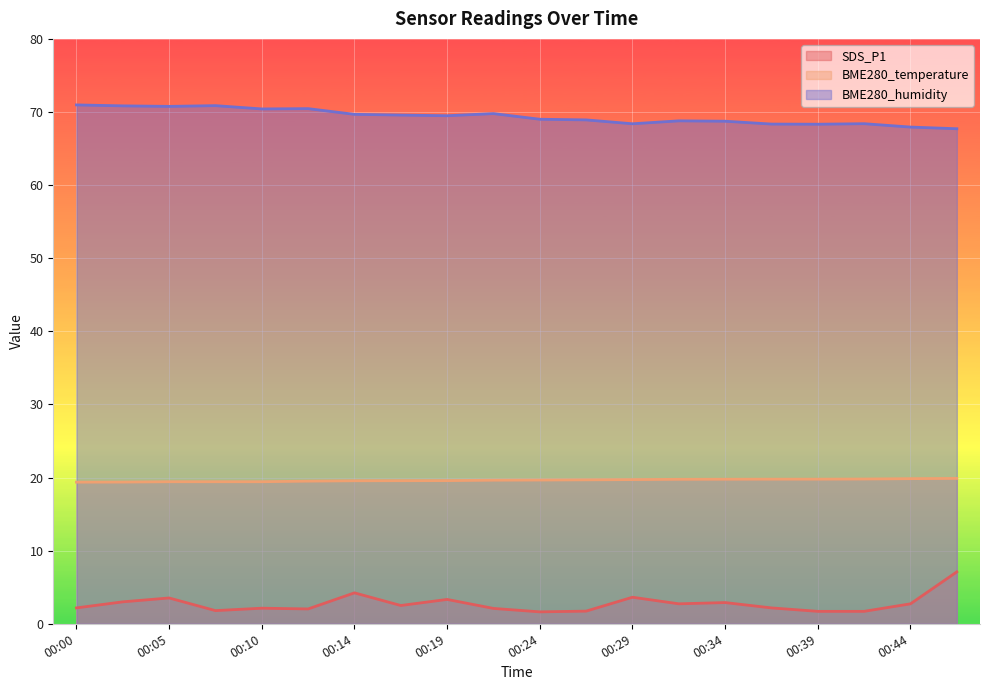

Reading left to right, transcribe all the data shown in this chart.

SDS_P1: 2.2	3.0	3.5	1.8	2.1	2.0	4.2	2.5	3.3	2.1	1.6	1.7	3.6	2.7	2.9	2.2	1.7	1.7	2.7	7.1
BME280_temperature: 19.4	19.4	19.4	19.4	19.4	19.5	19.6	19.6	19.6	19.6	19.7	19.7	19.7	19.8	19.8	19.8	19.8	19.8	19.9	19.9
BME280_humidity: 71.0	70.8	70.8	70.9	70.4	70.5	69.7	69.6	69.5	69.8	69.0	68.9	68.4	68.8	68.7	68.3	68.3	68.4	67.9	67.7